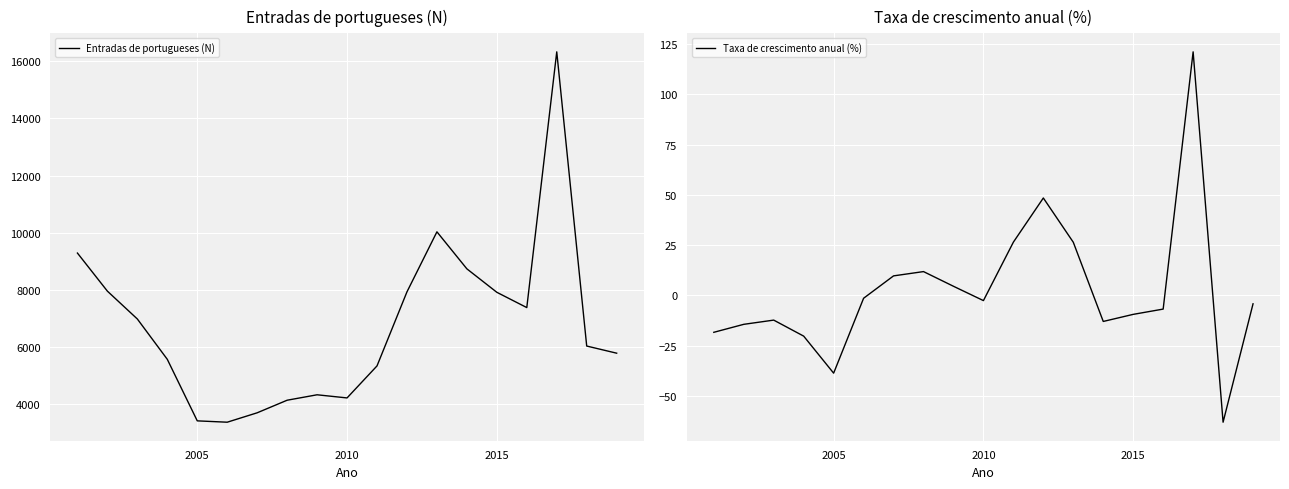

What is the minimum value for Entradas de portugueses (N)?

3371